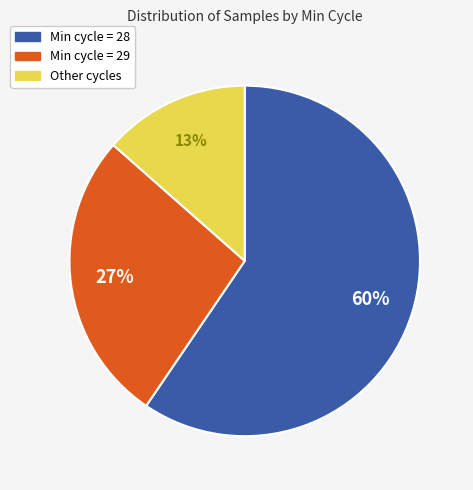

To the nearest percent, what is the average slice percentage?

33%